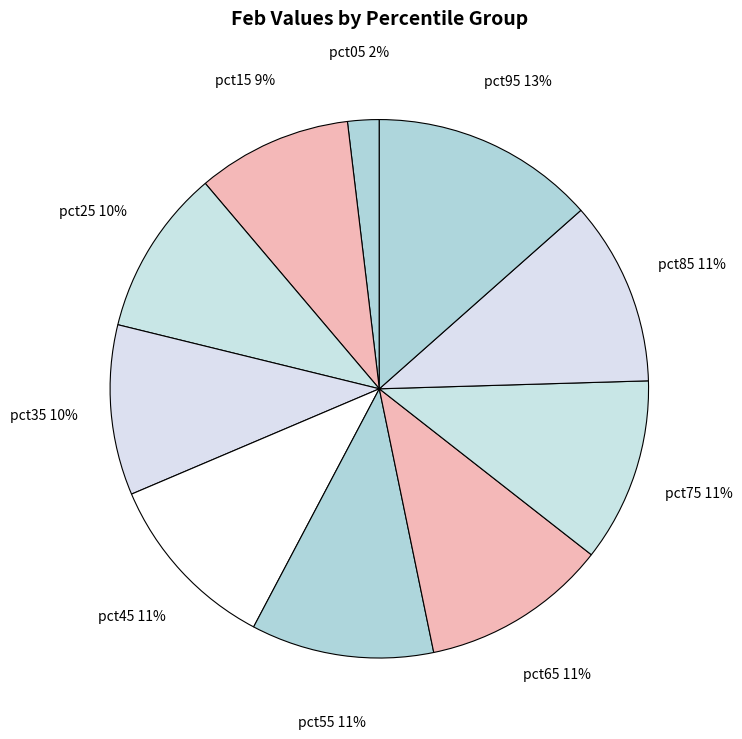

Which category has the smallest portion of the pie?

pct05